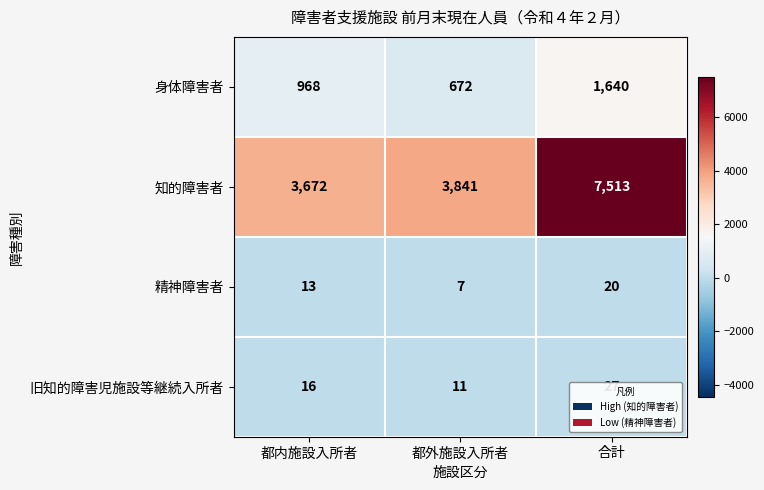

Which series has the largest total across all categories?

知的障害者